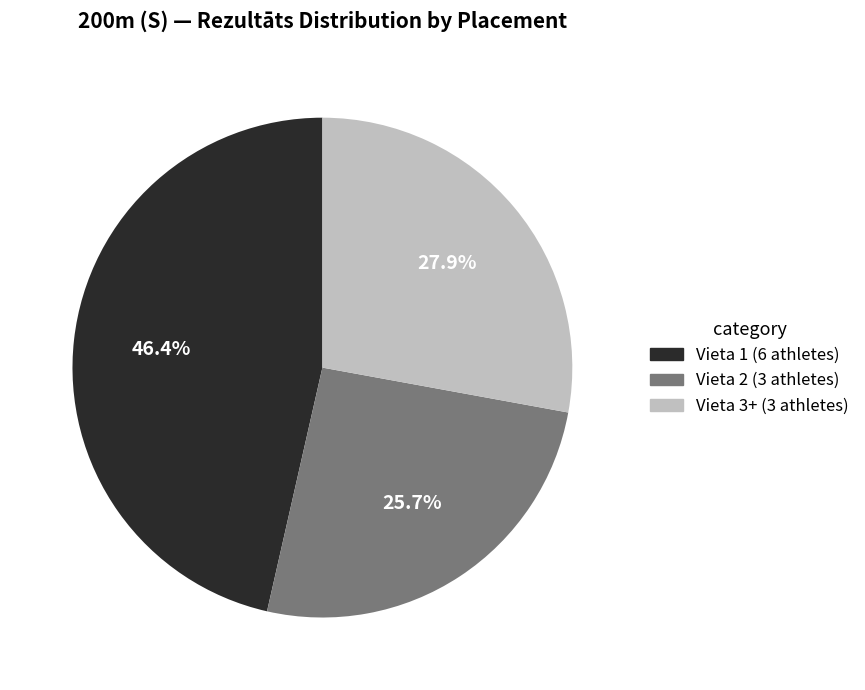

How many segments does this pie chart have?

3